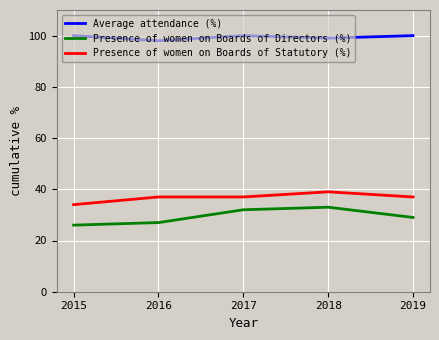

True or false: Presence of women on Boards of Directors (%) and Presence of women on Boards of Statutory (%) cross at least once.

False